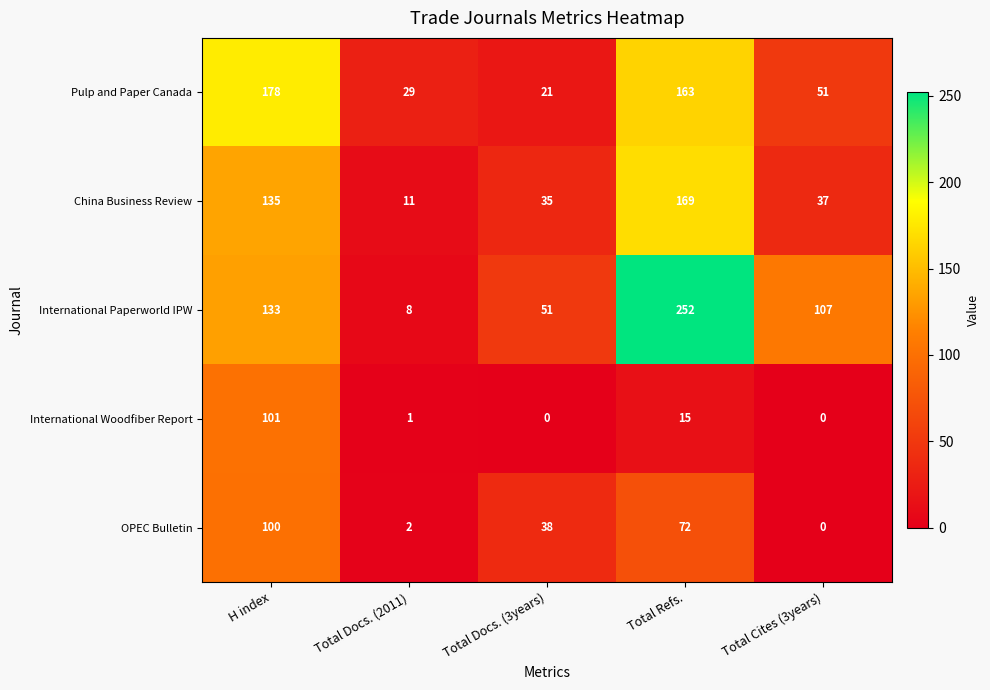

Count the number of data series in this chart.

5